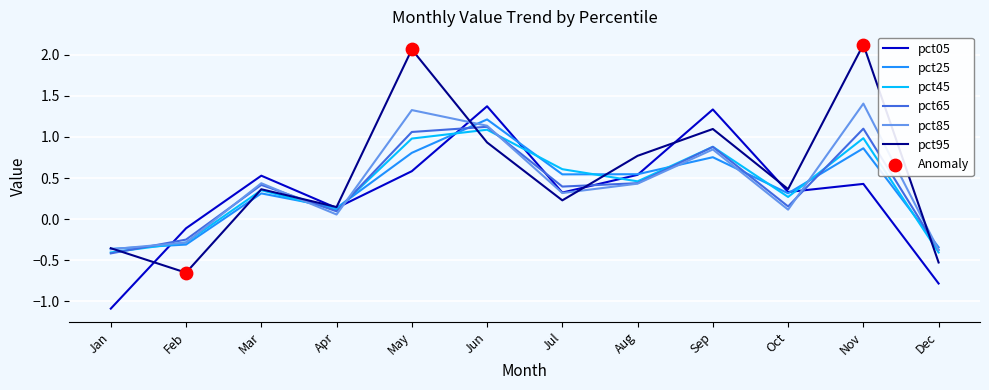

What is the total value across all series at Sep?

5.8